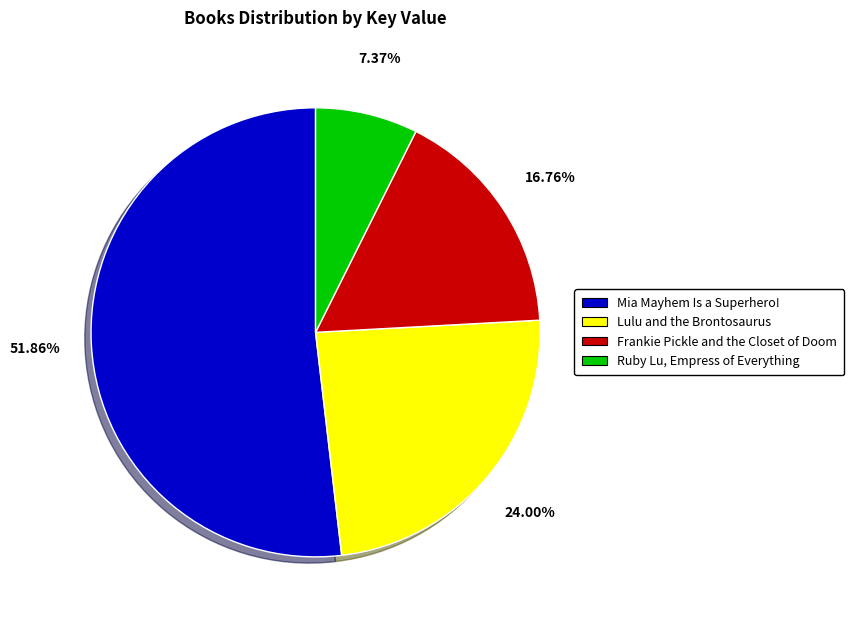

What percentage do Mia Mayhem Is a Superhero! and Lulu and the Brontosaurus together represent?

75.9%